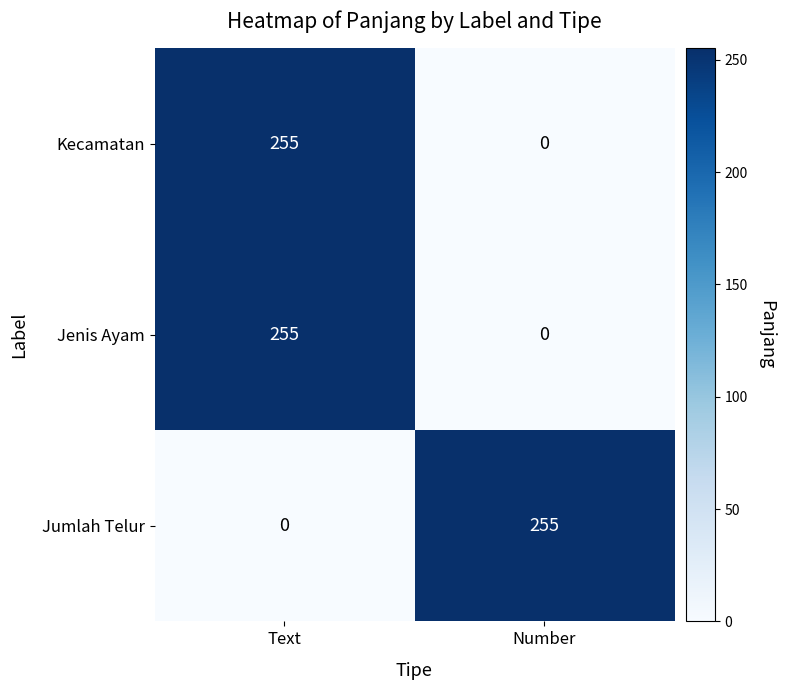

How many data points does each series have?

2